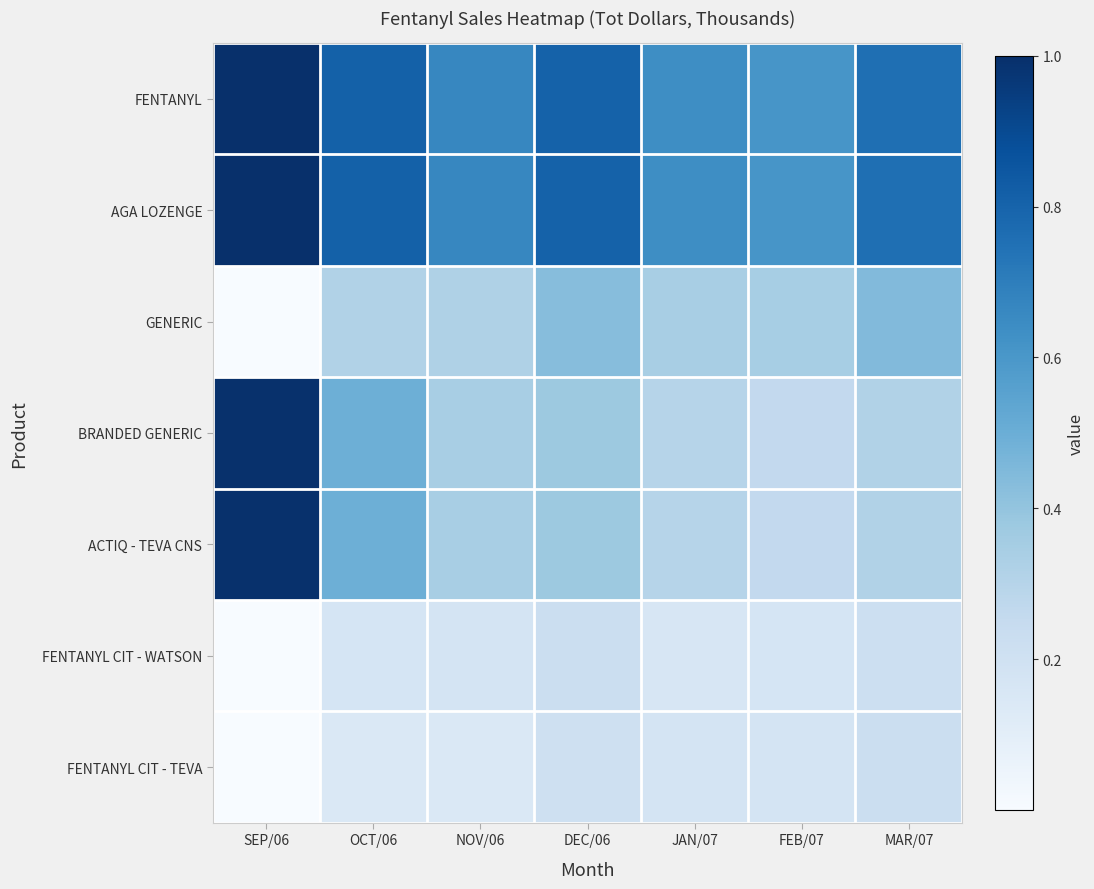

What is the greatest value displayed?

1.0